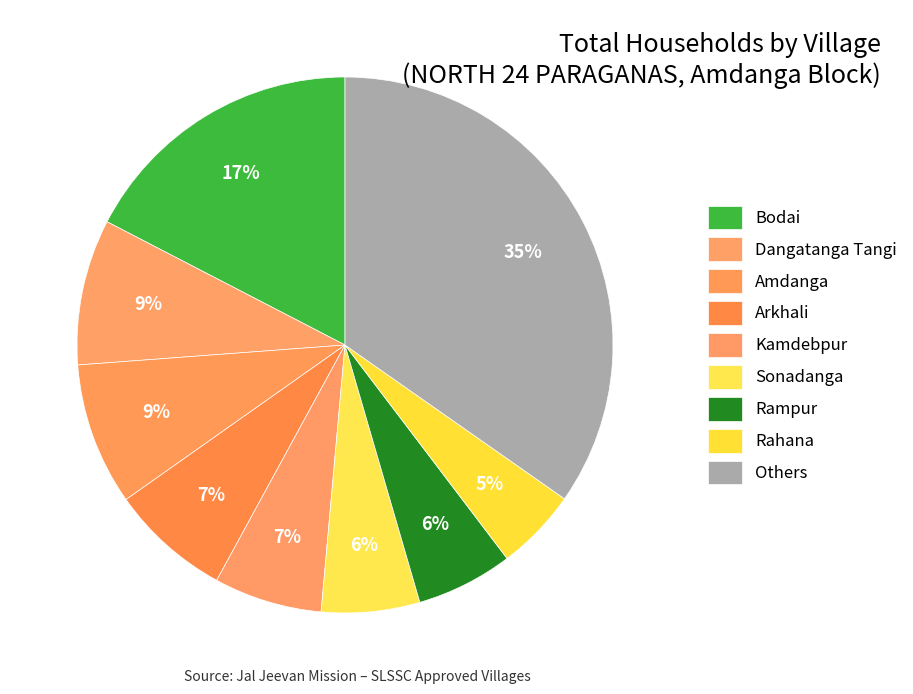

How many slices are in this pie chart?

9